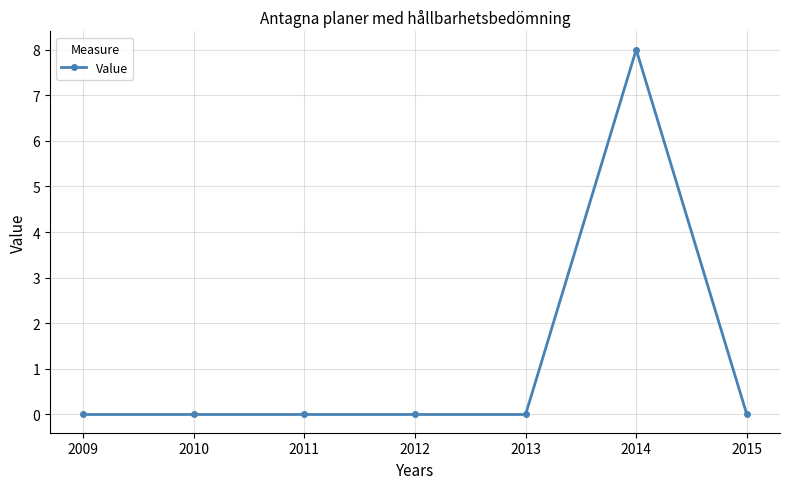

The chart shows a value of -4 at 2013. True or false?

False